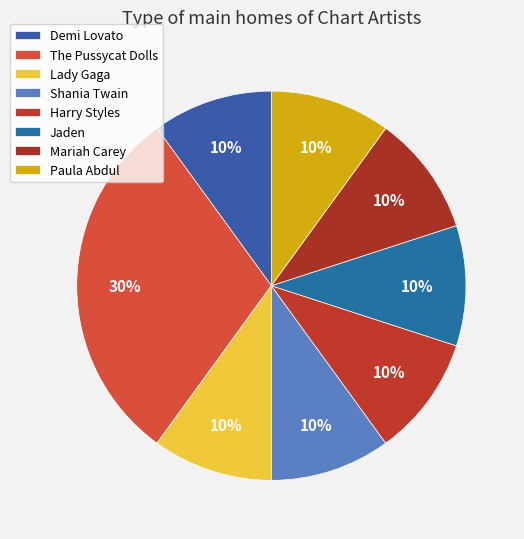

Does any single category account for the majority?

No